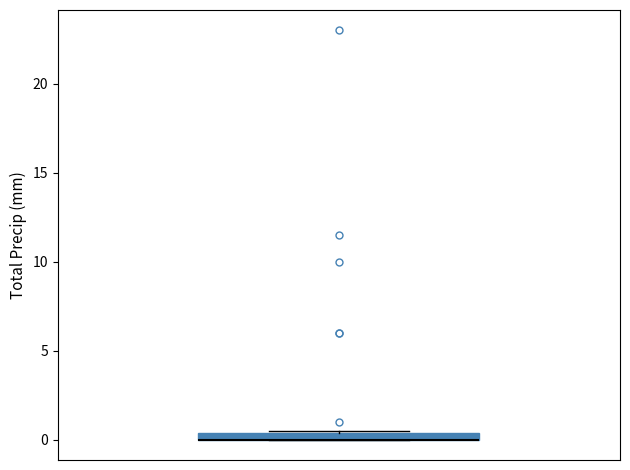

Where is the lower edge of the box on the y-axis? The values are not printed on the chart, so give them approximately, as read against the axis.

0.0